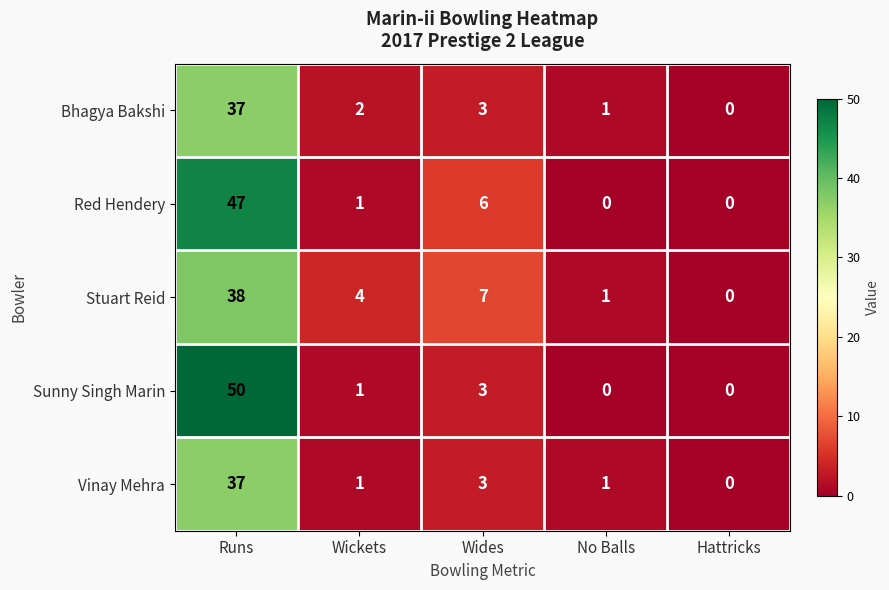

The value of Stuart Reid at Wickets is 2. True or false?

False